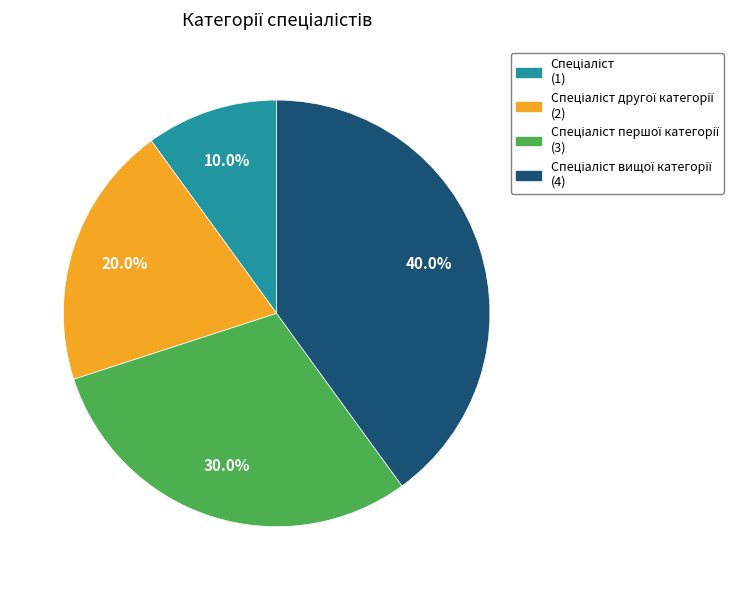

Does any single category account for the majority?

No